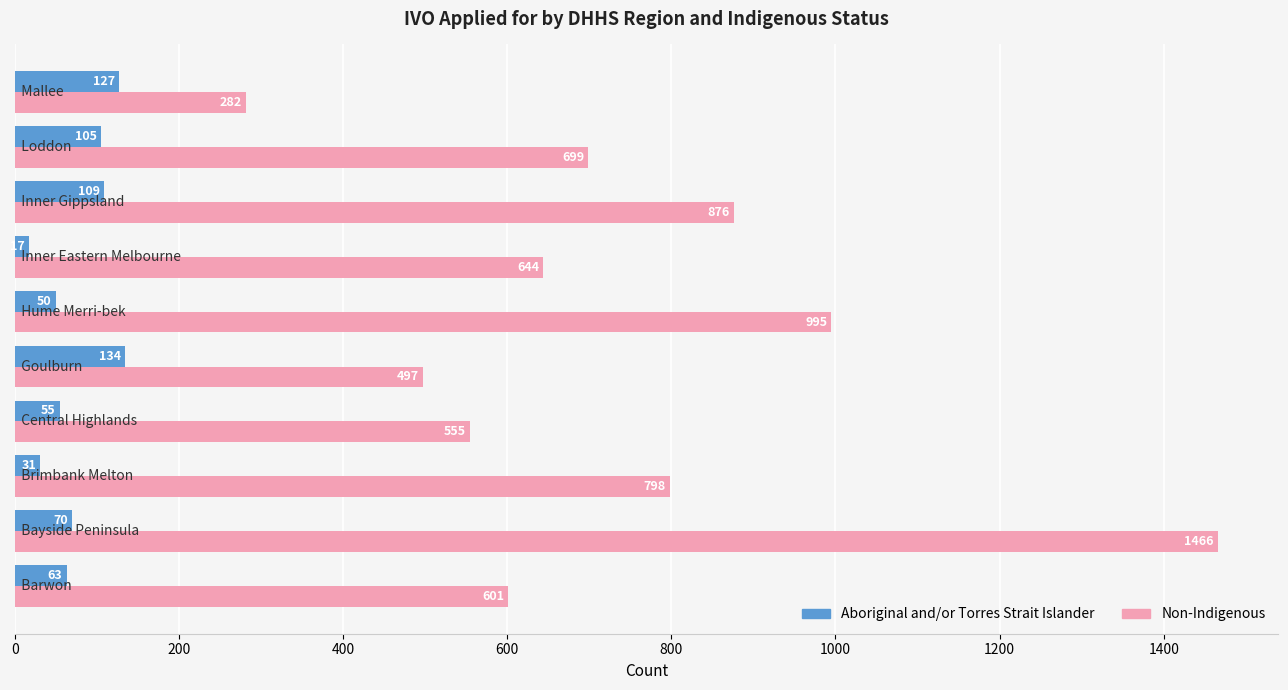

What is the average value of the Non-Indigenous series?

741